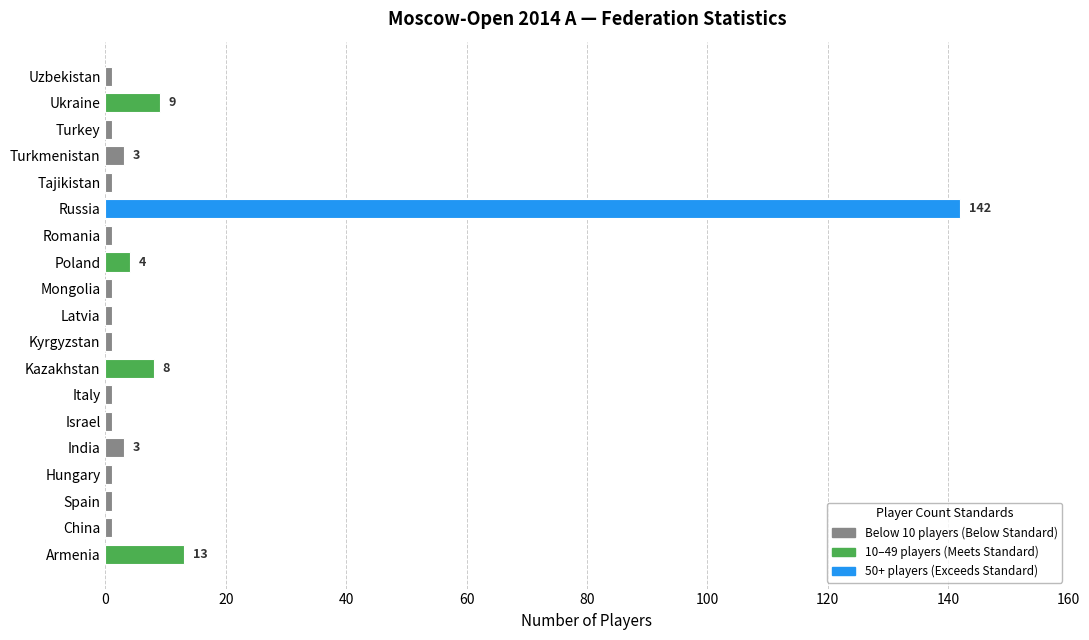

What is the average value?

10